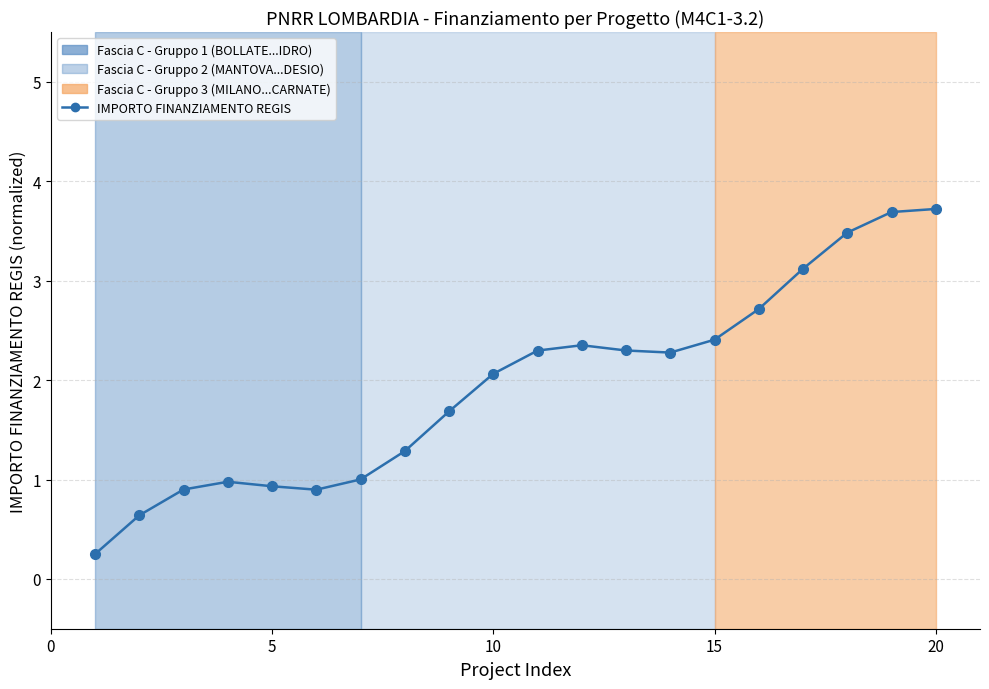

What is the sum of all values?

39.0